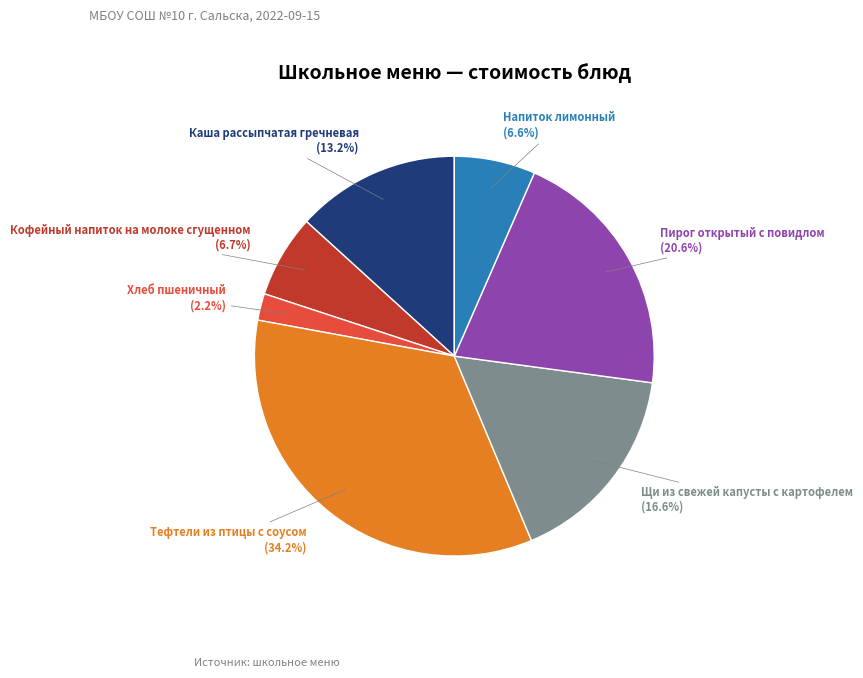

Which slice is the largest?

Тефтели из птицы с соусом